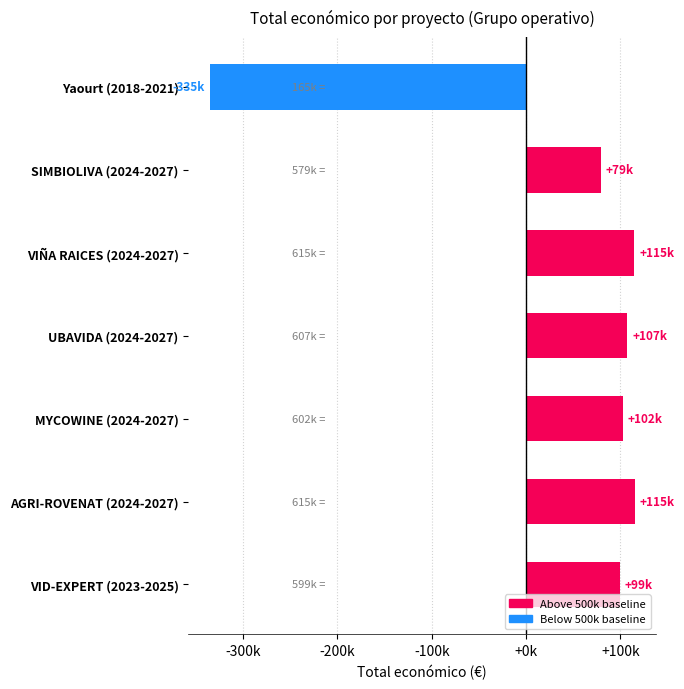

At which label is the value closest to -110012?

SIMBIOLIVA (2024-2027)